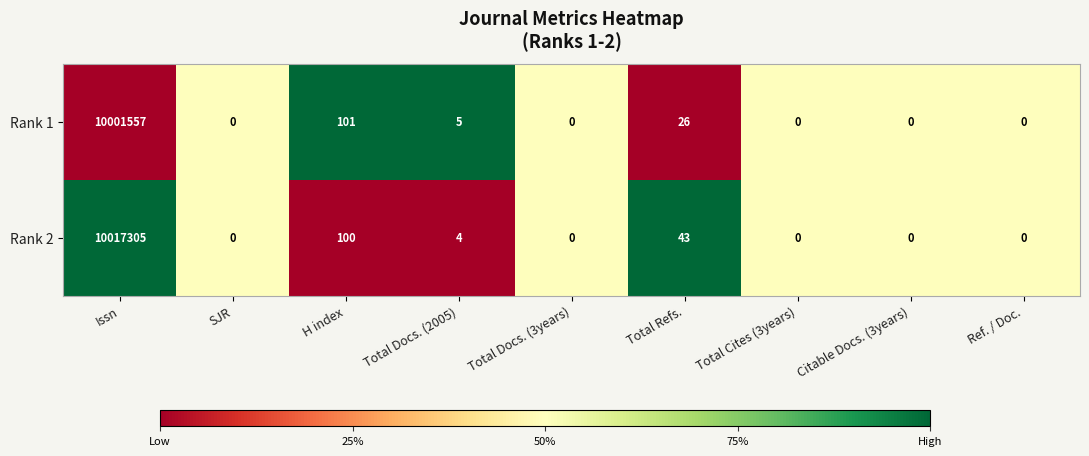

Which series has the widest spread of values?

Rank 2